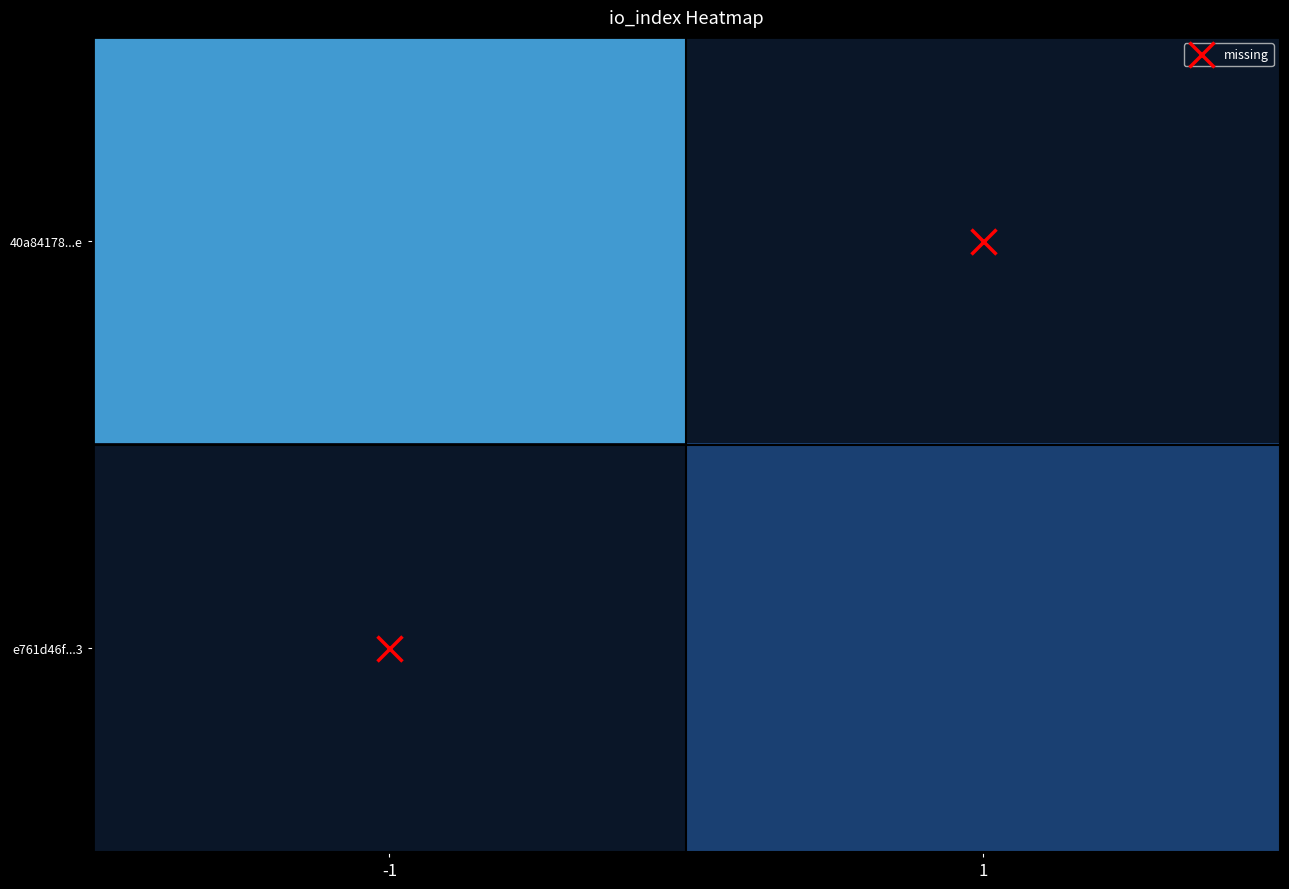

Rank the categories by 40a84178...e value from lowest to highest.

-1, 1